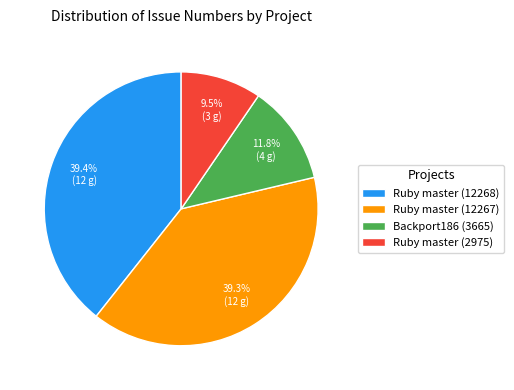

Is there a majority slice in this chart?

No